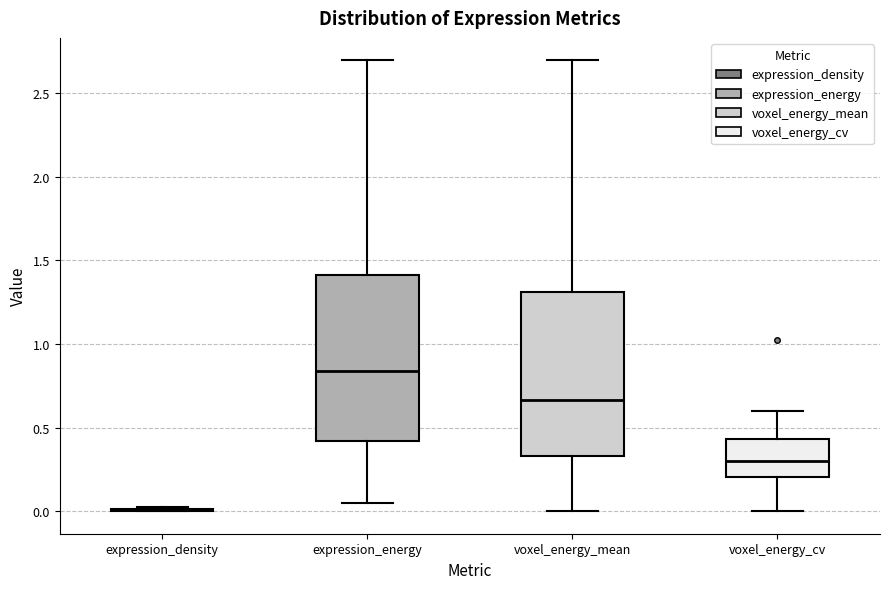

Reading left to right, read every box against the y-axis: the position of its median line, the range the box covers, and the ends of its whiskers. The values are not printed on the chart, so give them approximately, as read against the axis.

expression_density: box collapsed to a line at 0.00, whiskers 0.00 to 0.00
expression_energy: median 0.85, box 0.40 to 1.40, whiskers 0.05 to 2.70
voxel_energy_mean: median 0.65, box 0.35 to 1.30, whiskers 0.00 to 2.70
voxel_energy_cv: median 0.30, box 0.20 to 0.45, whiskers 0.00 to 0.60